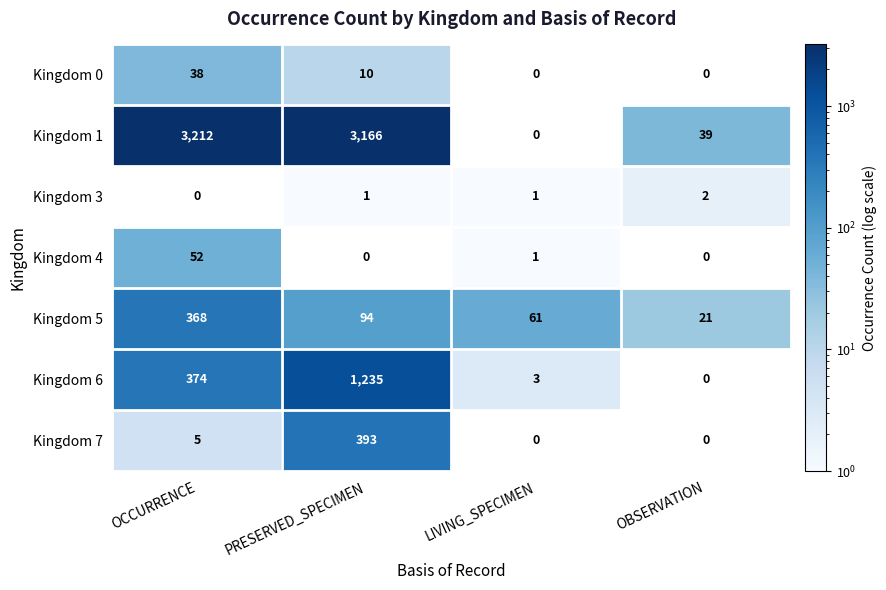

Count the number of data series in this chart.

7